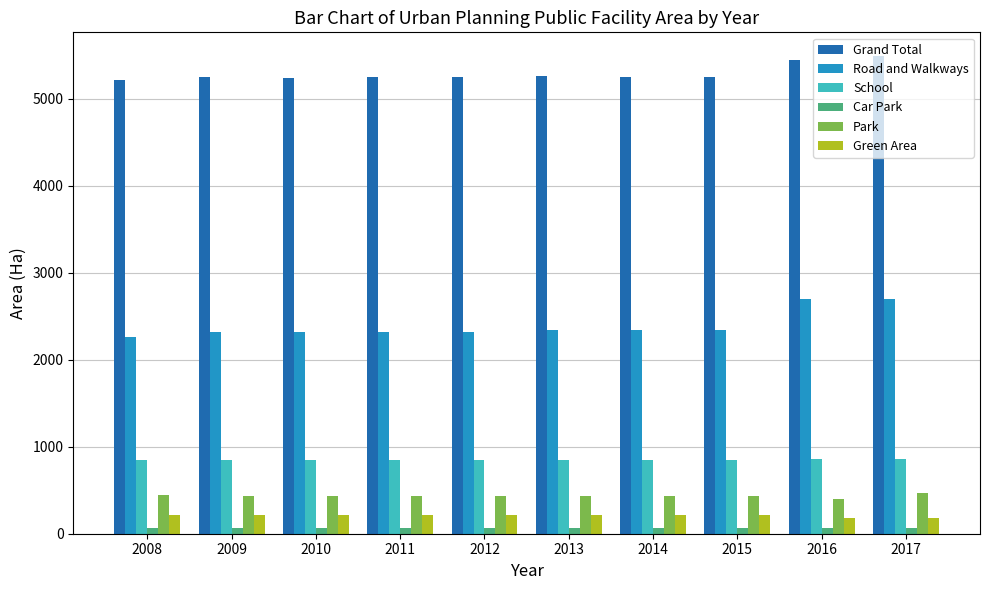

Which series has the largest total across all categories?

Grand Total